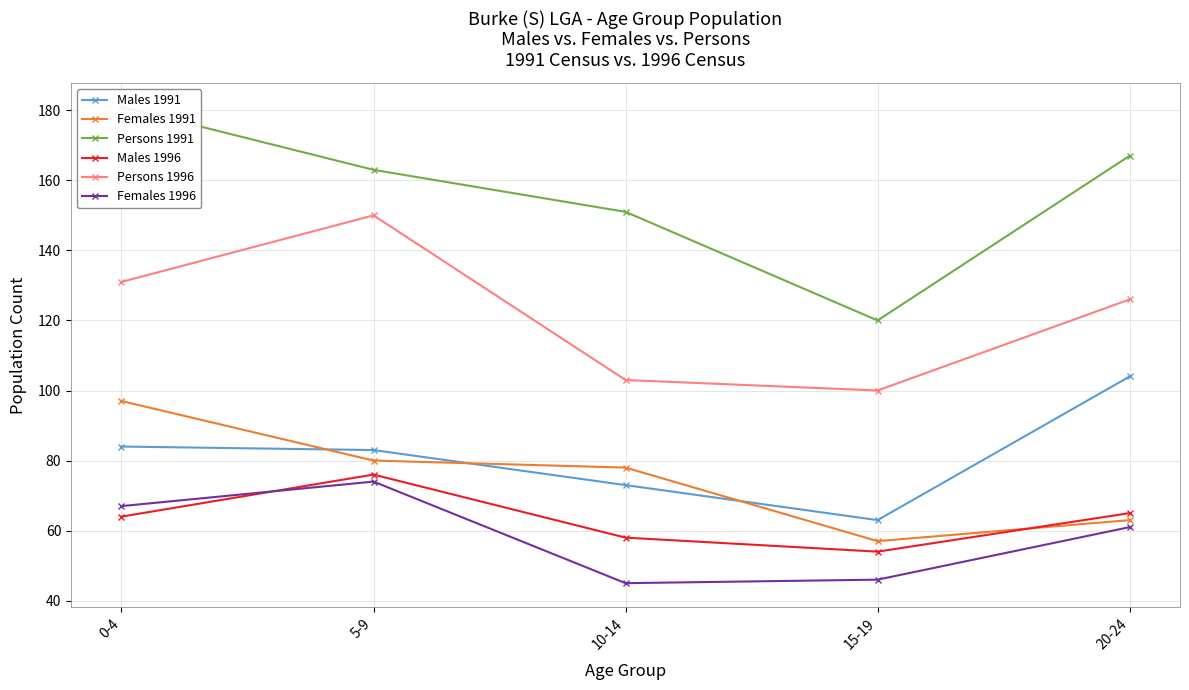

In Males 1991, how many points are lower than both neighbors (excluding endpoints)?

1